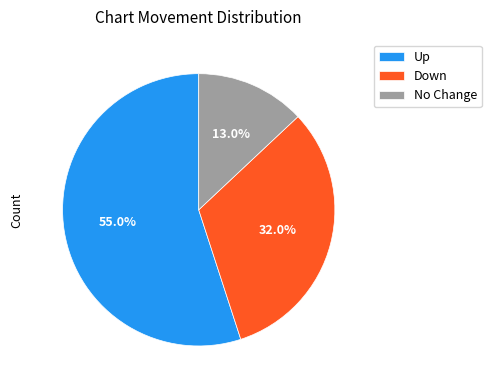

Which slice is the smallest?

No Change